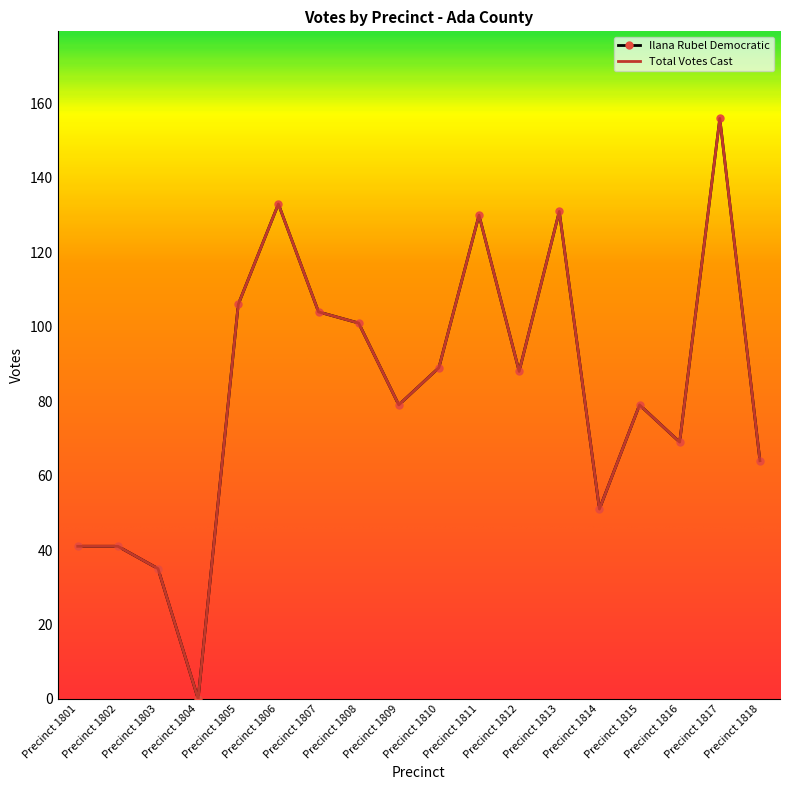

Which category has the highest value across all series?

Precinct 1817